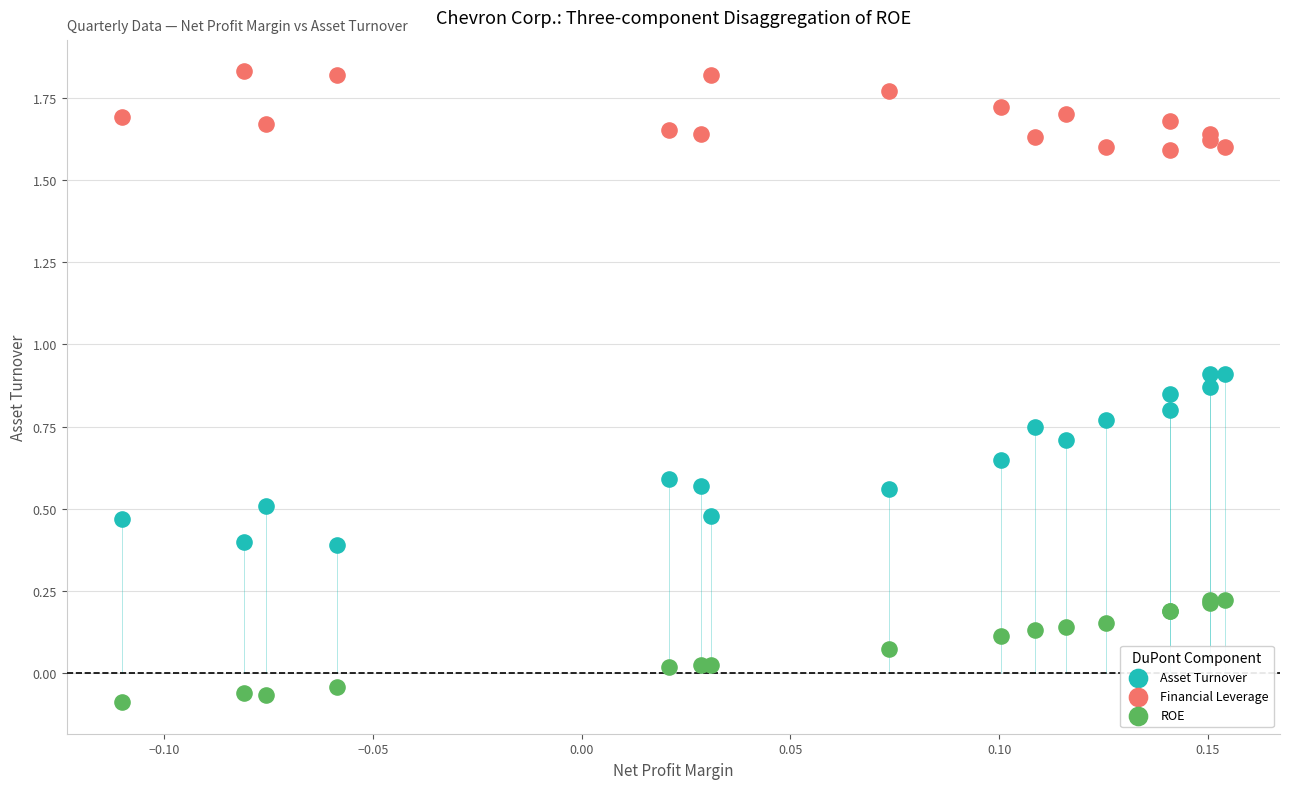

What are all the series names shown in the legend?

Asset Turnover, Financial Leverage, ROE